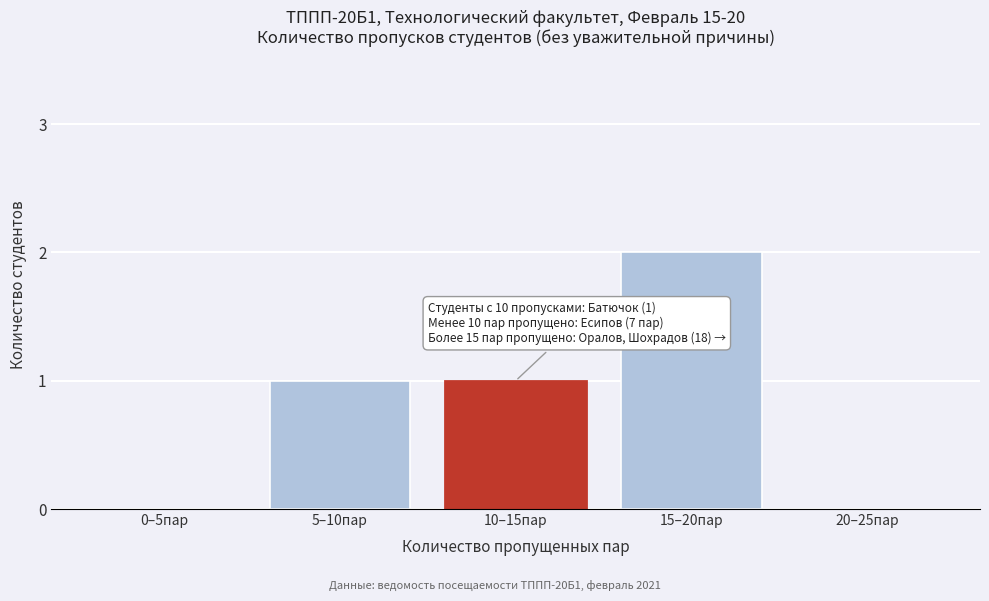

Reading left to right, list all the values displayed in this chart.

0–5пар=0	5–10пар=1	10–15пар=1	15–20пар=2	20–25пар=0